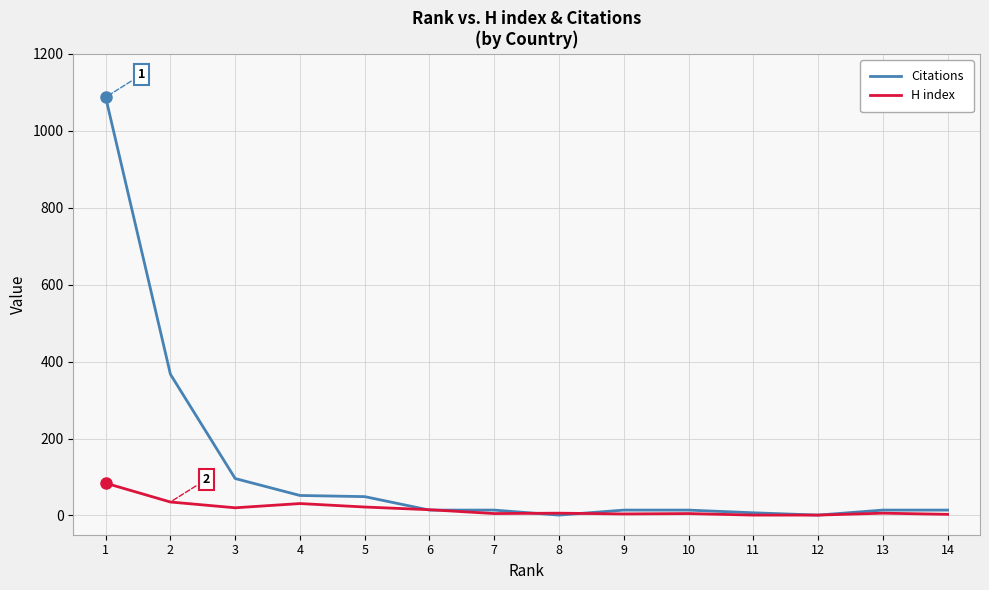

At which label is Citations closest to 544?

2